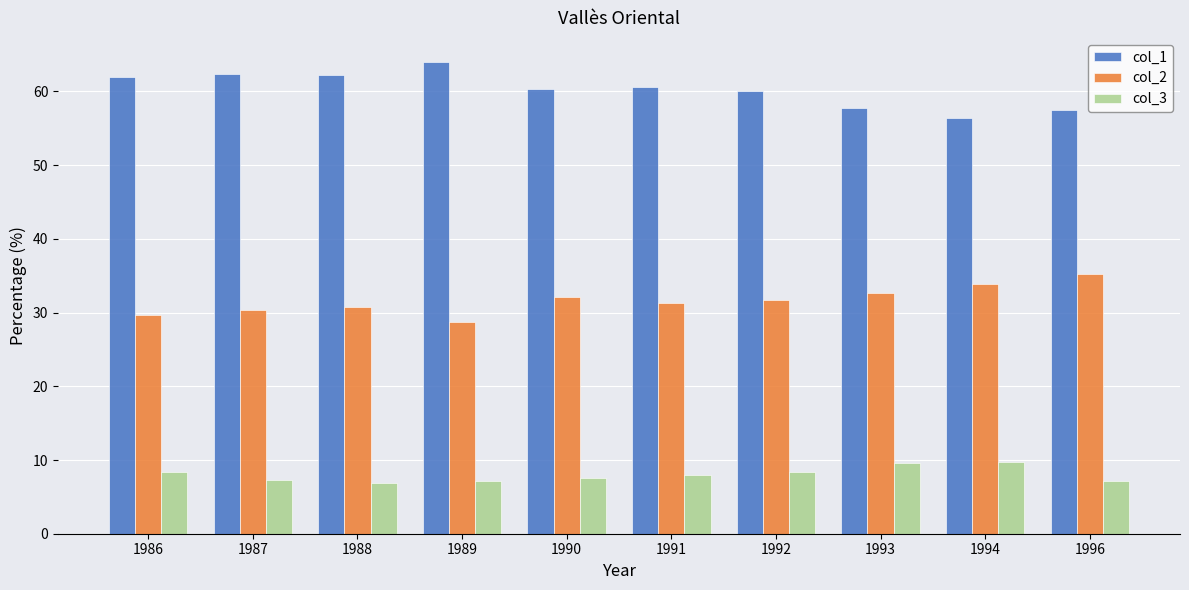

Is it true that col_2 equals 13.6 at 1996?

False